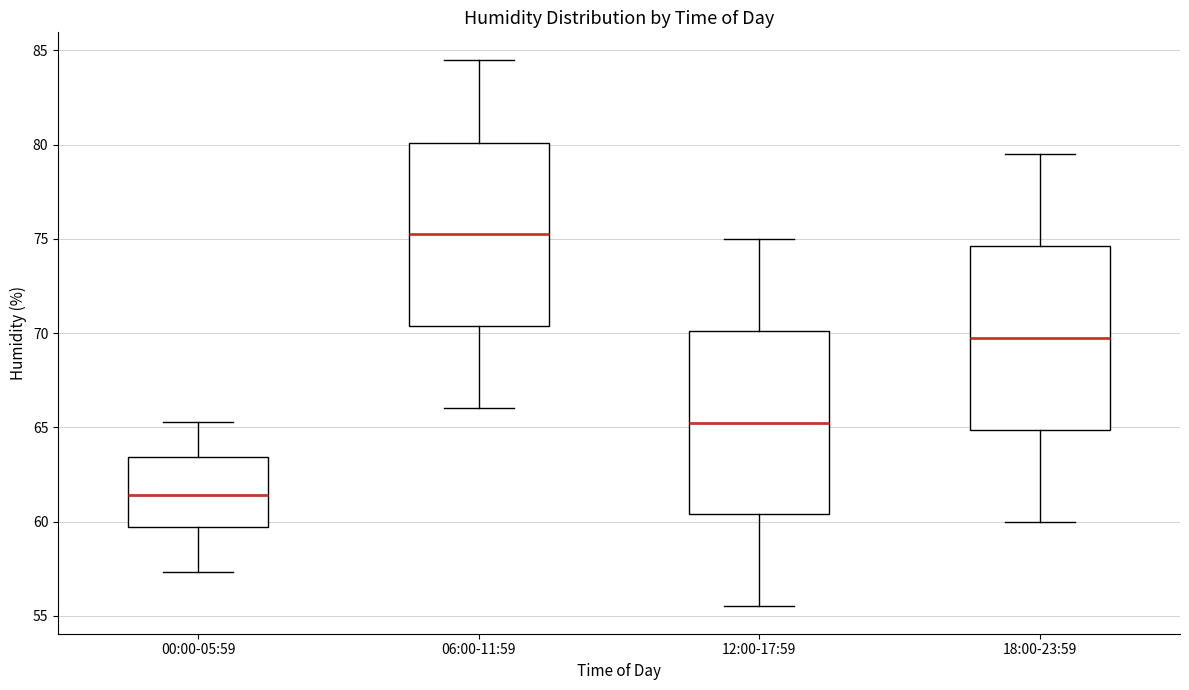

Reading left to right, transcribe this box plot: for each box, give where its median line is, the range the box spans, and where its two whiskers end, as read against the y-axis. The values are not printed on the chart, so give them approximately, as read against the axis.

00:00-05:59: median 61.5, box 59.5 to 63.5, whiskers 57.5 to 65.5
06:00-11:59: median 75.5, box 70.5 to 80.0, whiskers 66.0 to 84.5
12:00-17:59: median 65.5, box 60.5 to 70.0, whiskers 55.5 to 75.0
18:00-23:59: median 70.0, box 65.0 to 74.5, whiskers 60.0 to 79.5